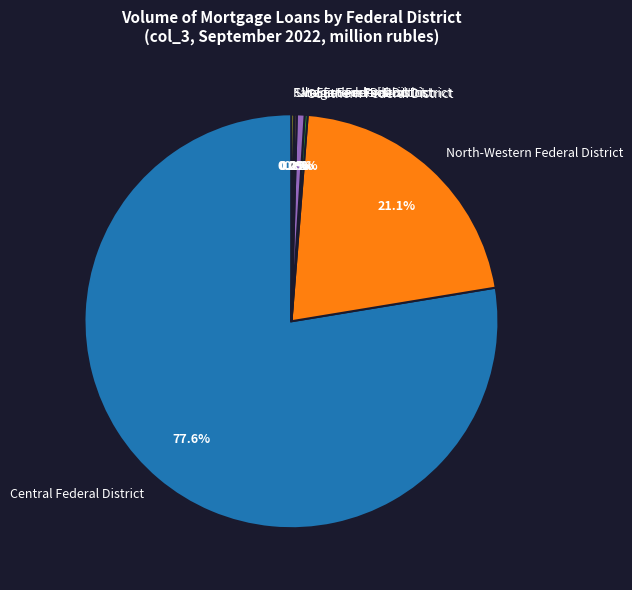

Which slice is the largest?

Central Federal District